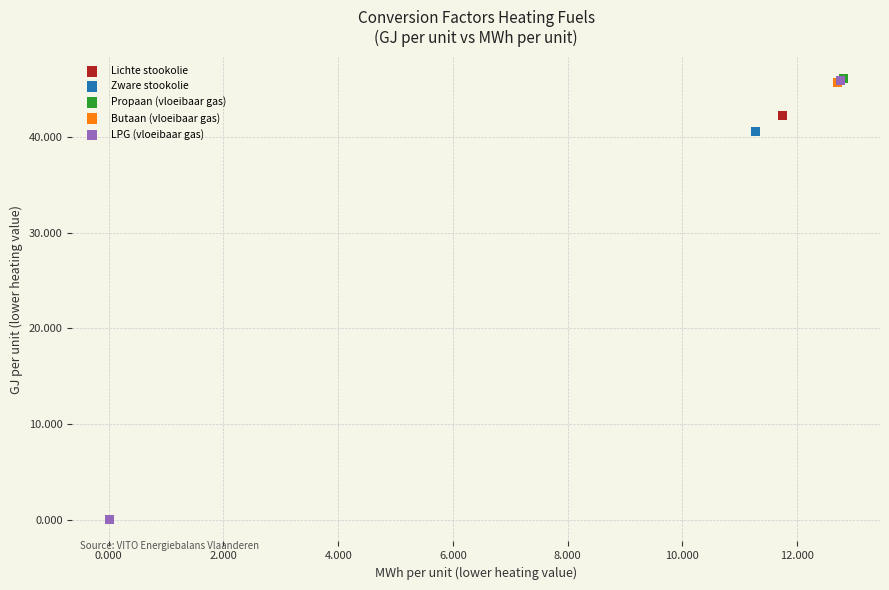

Which series has the widest spread of Y values?

Propaan (vloeibaar gas)